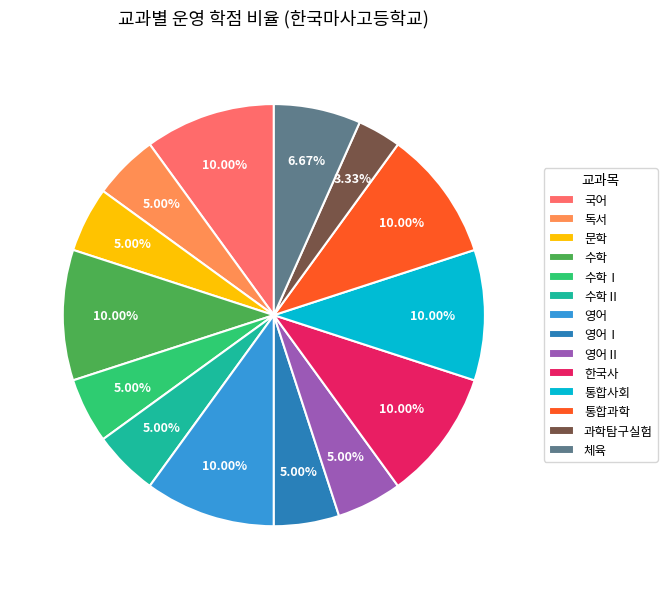

The 수학 slice represents 10% of the pie. True or false?

True